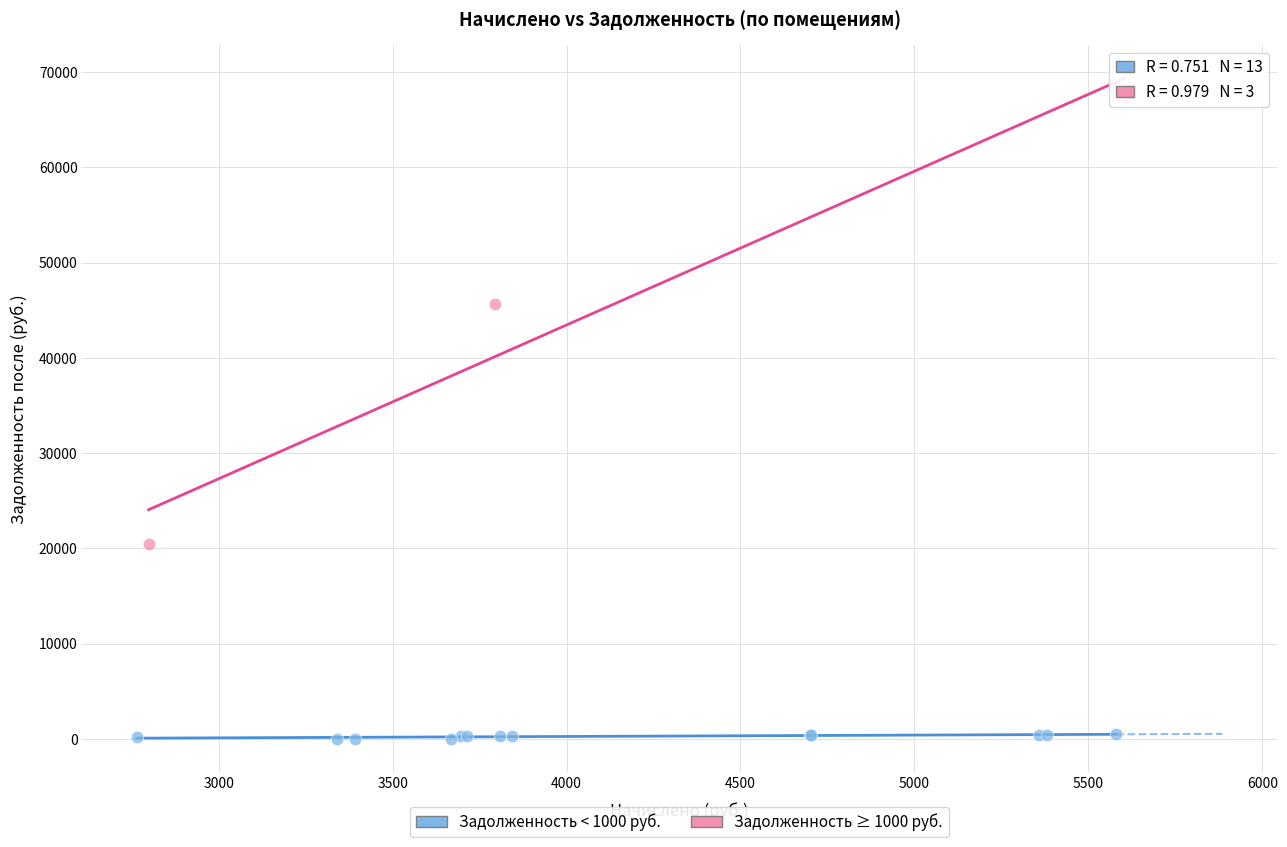

What are all the series names shown in the legend?

Задолженность < 1000 руб., Задолженность ≥ 1000 руб.